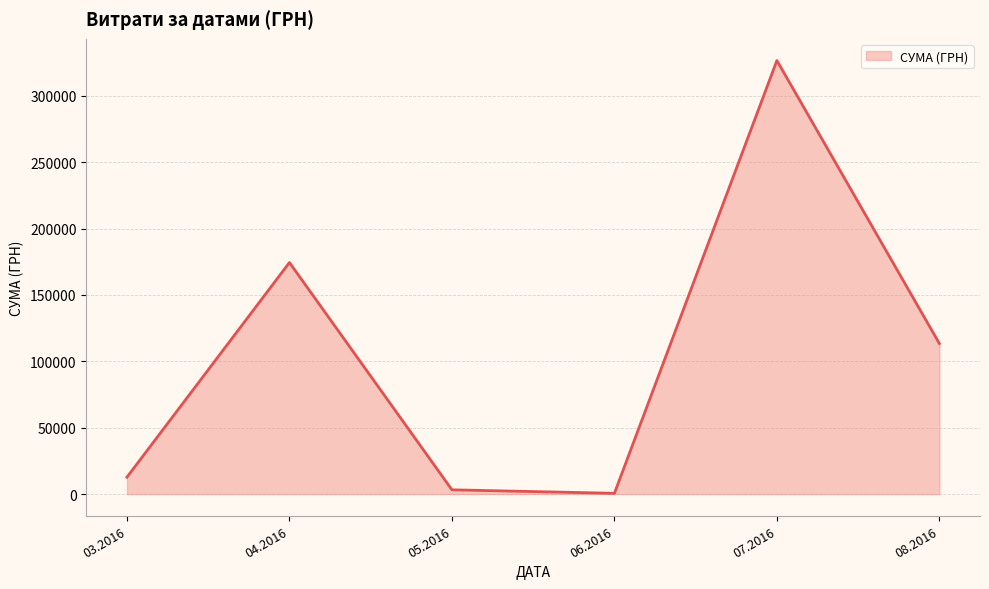

The value at 04.2016 is 242894.0. True or false?

False